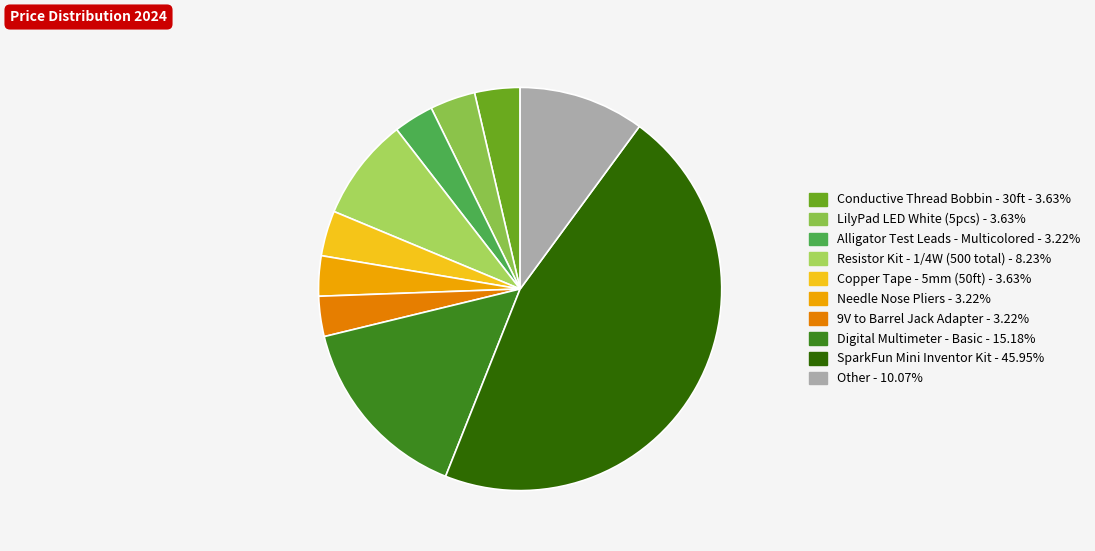

How many segments does this pie chart have?

10